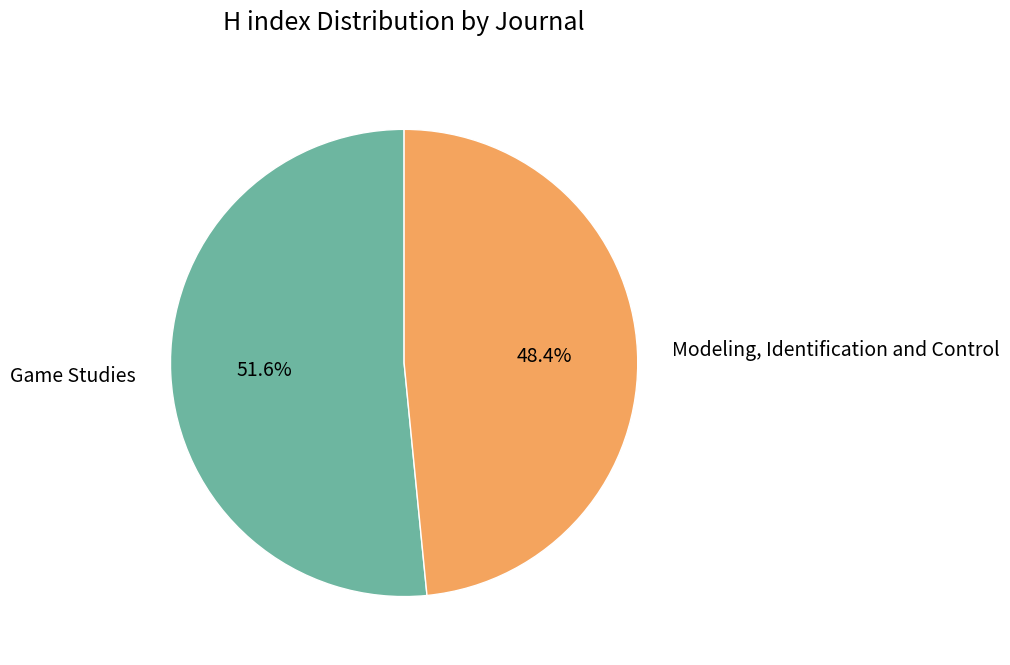

Approximately how many times larger is the value at Modeling, Identification and Control compared to Game Studies?

0.9